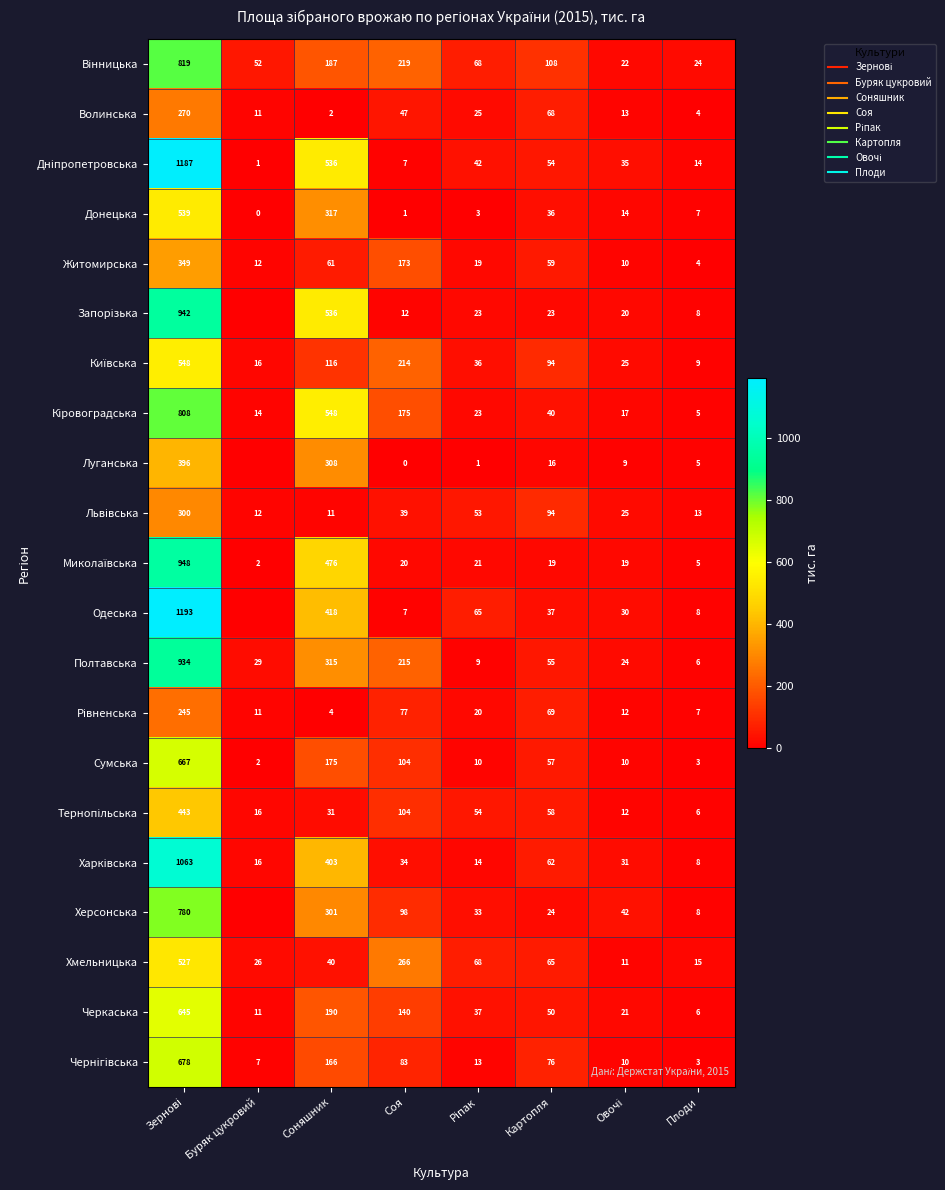

Is it true that Київська equals 93.8 at Картопля?

True